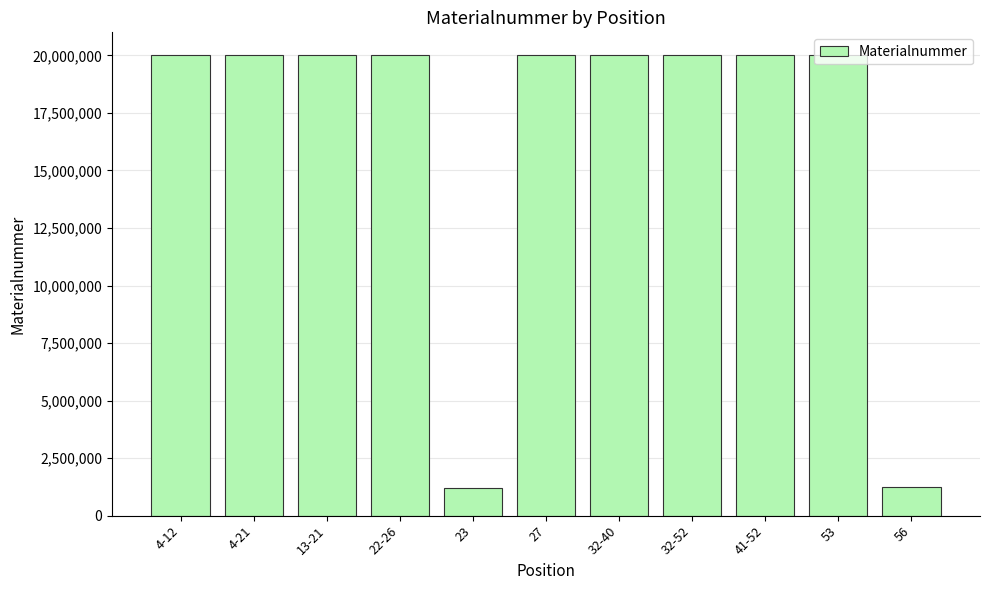

What is the difference between the maximum and minimum values?

18780407